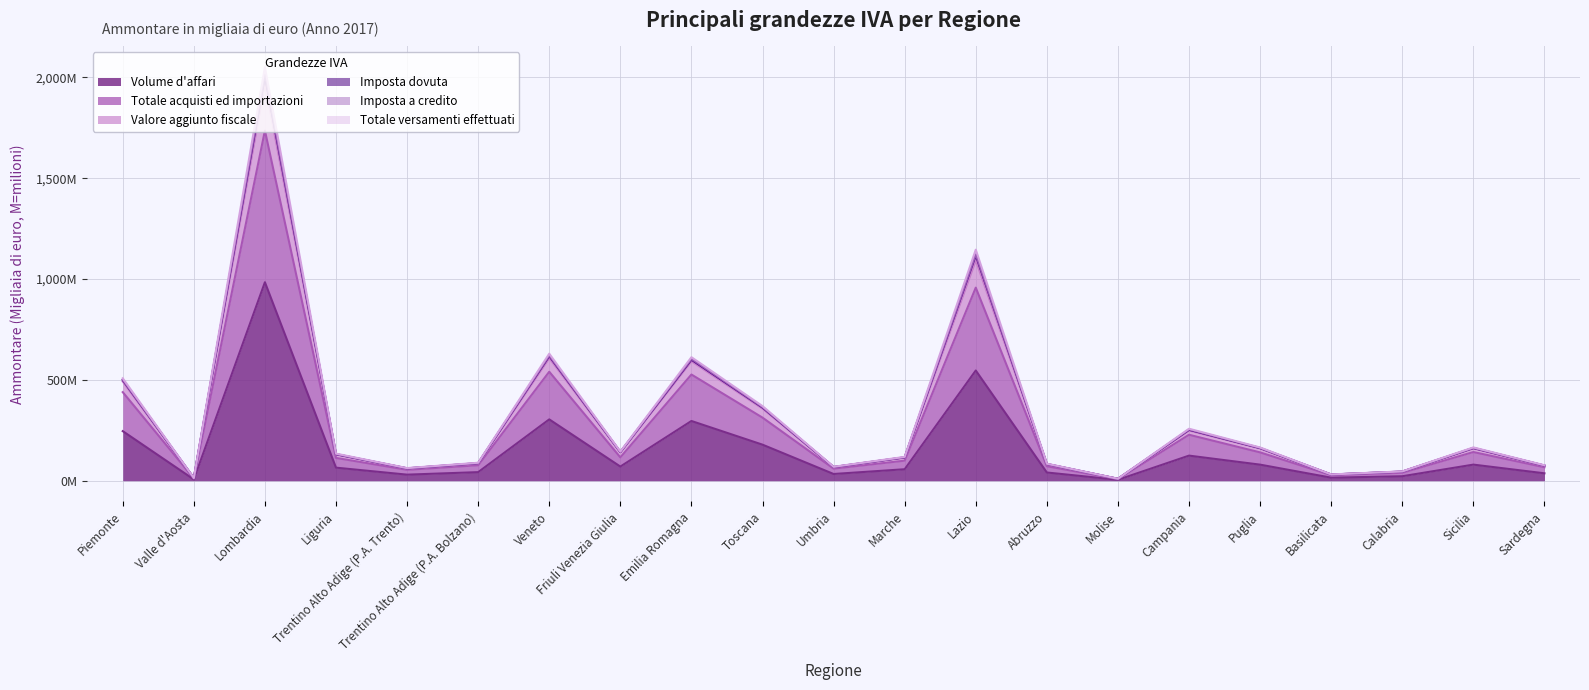

How many interior local peaks does the Totale versamenti effettuati series have?

6